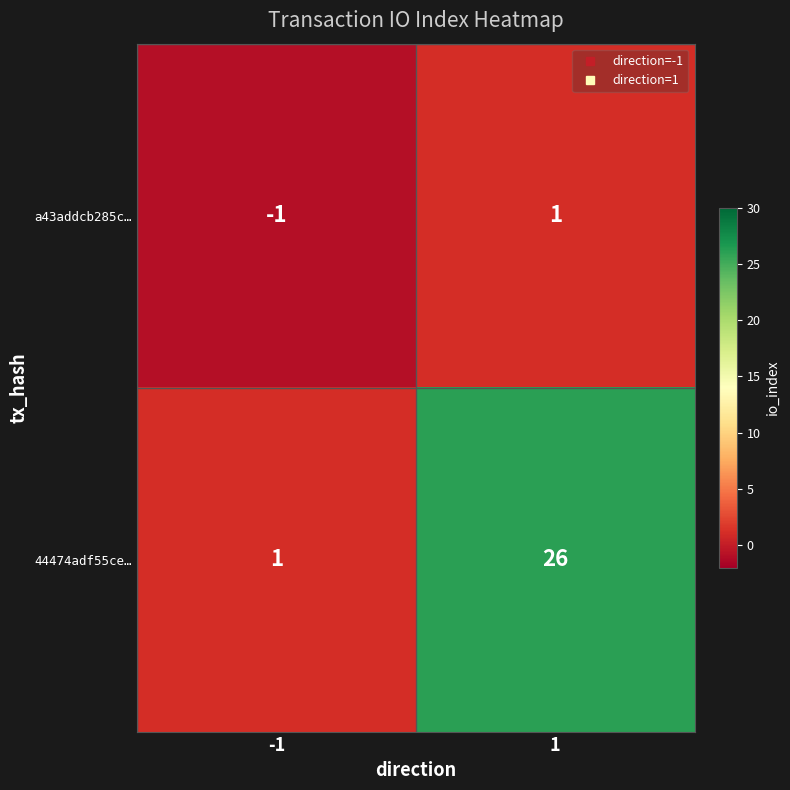

Read the 44474adf55ce… value at 1, to the nearest 10.

30